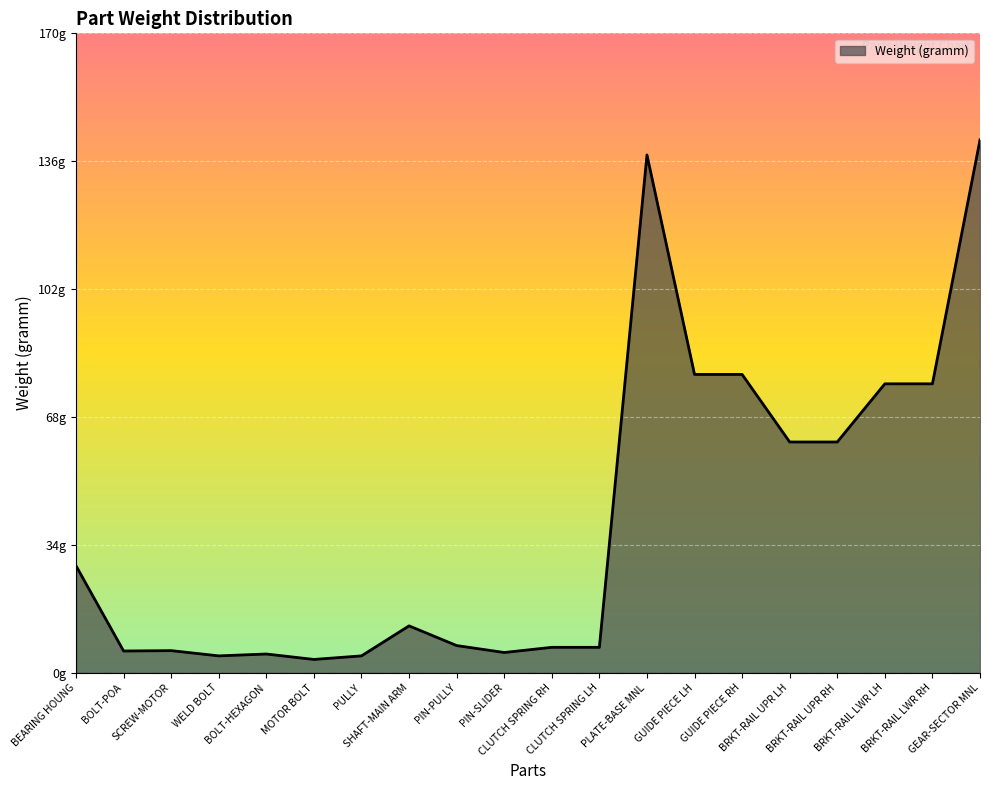

Is it true that the value at PULLY is 4.5?

True